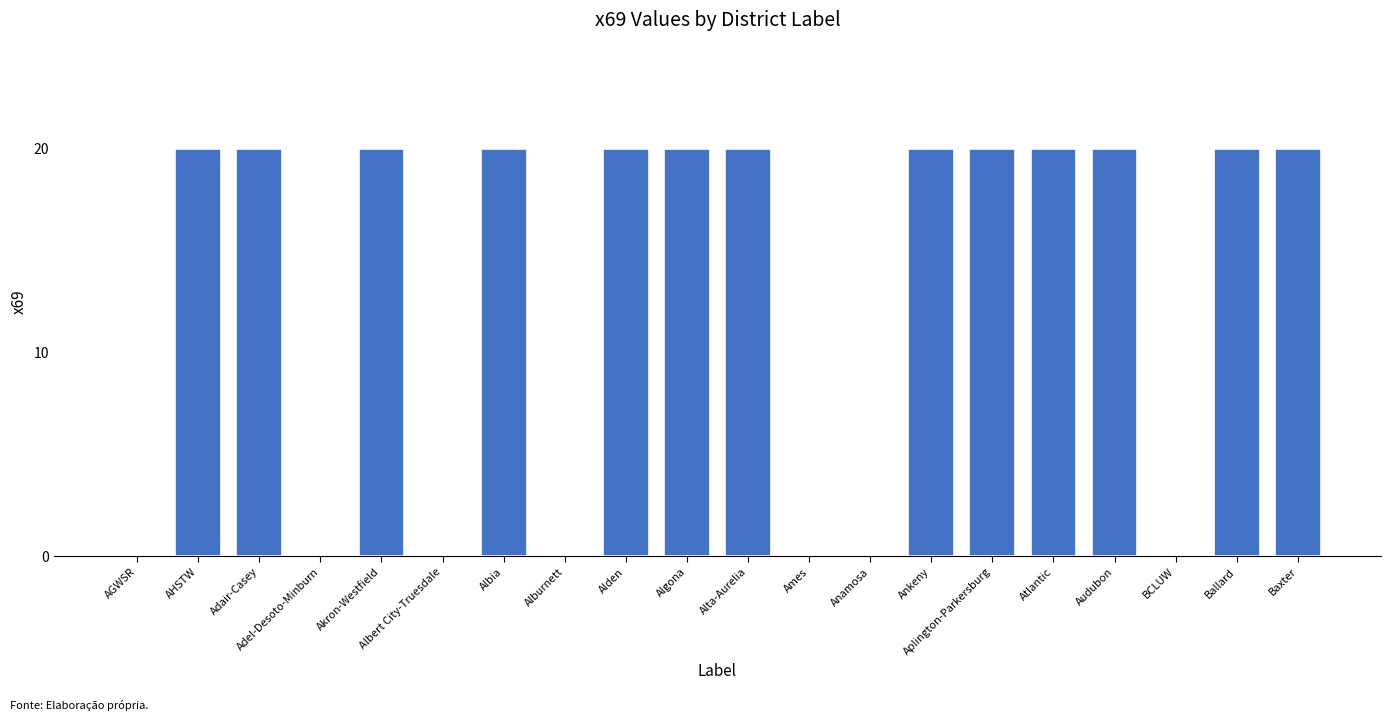

How many series are shown in this chart?

1